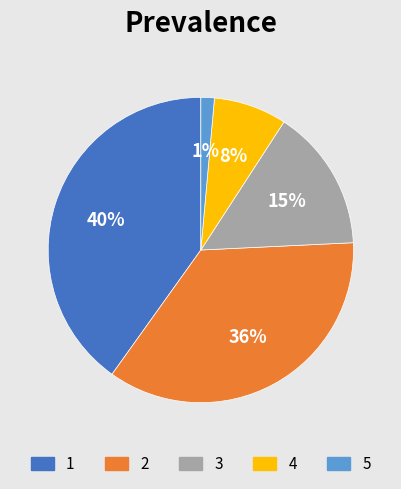

To the nearest percent, what percentage of the pie is 3?

15%